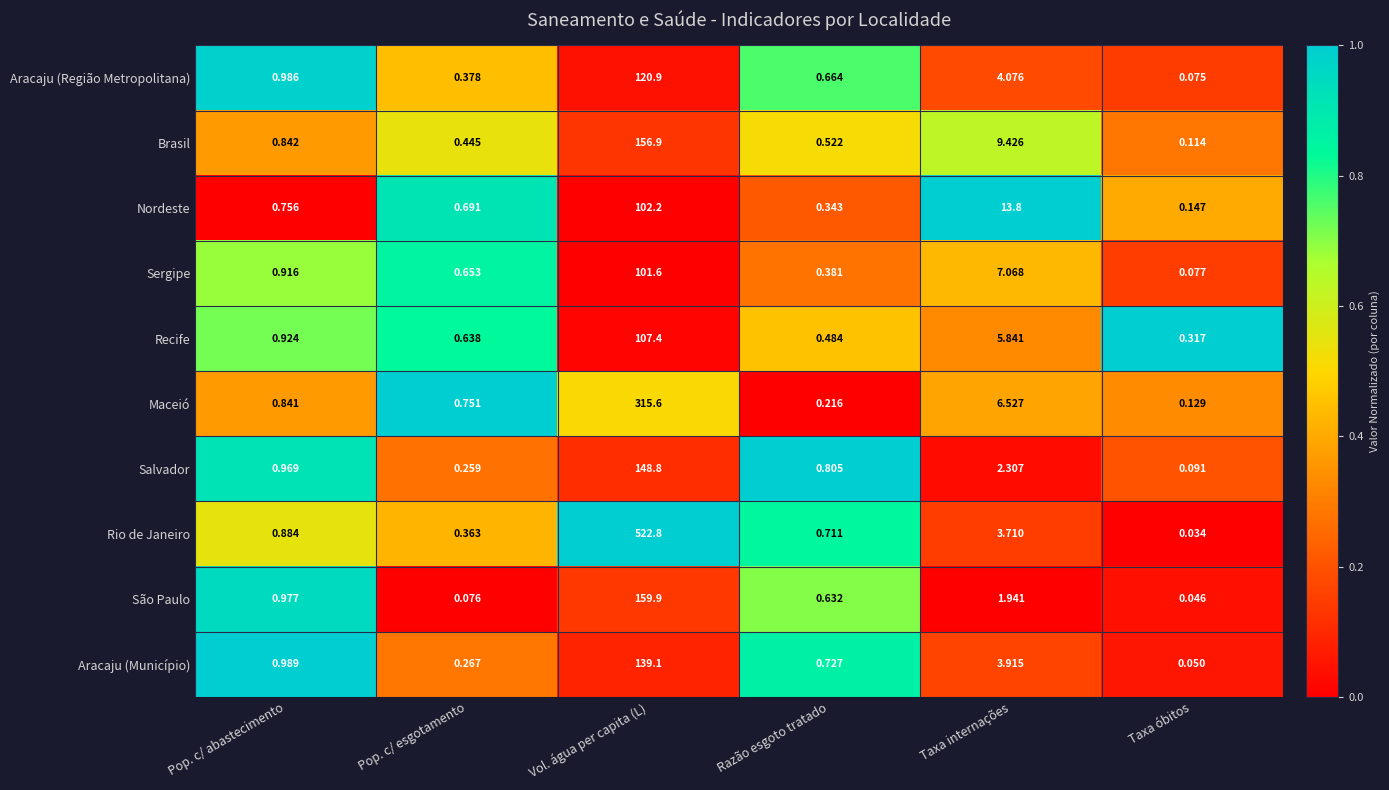

Where is Brasil nearest to the value 78?

Taxa internações